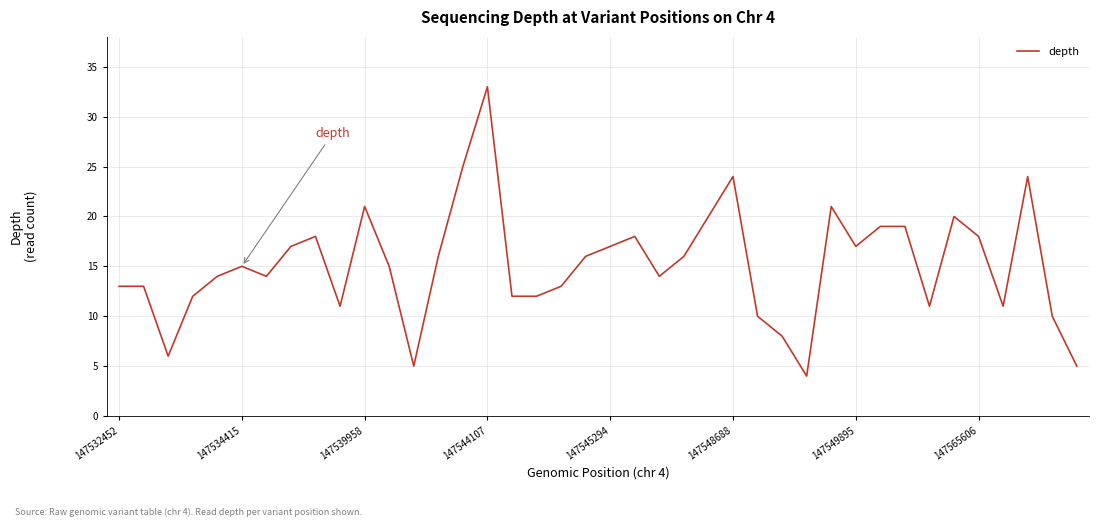

Reading left to right, transcribe all the data shown in this chart.

13	13	6	12	14	15	14	17	18	11	21	15	5	16	25	33	12	12	13	16	17	18	14	16	20	24	10	8	4	21	17	19	19	11	20	18	11	24	10	5